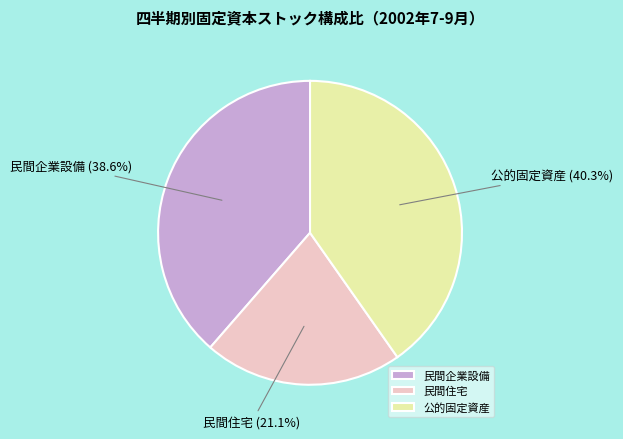

Is there any slice that represents more than half of the pie?

No